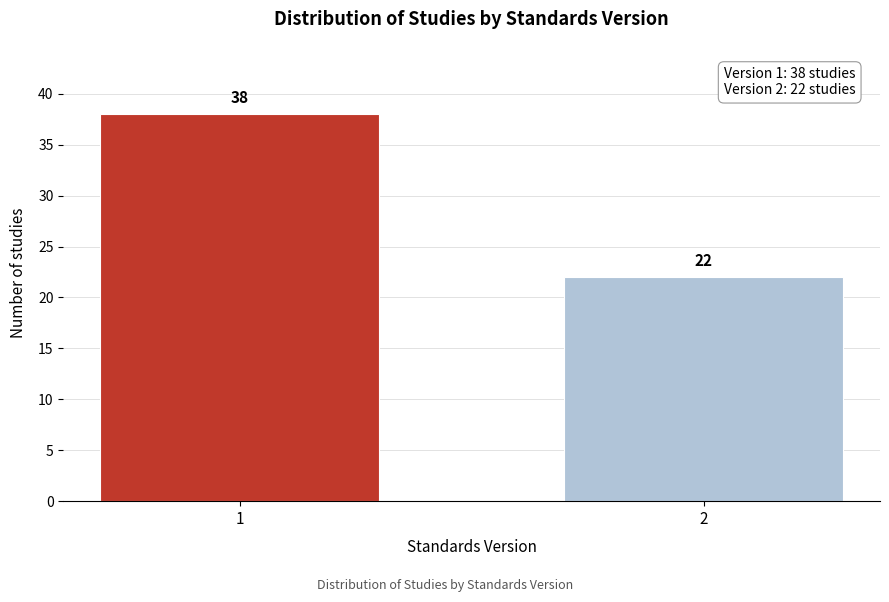

Reading right to left, extract all data points from this chart.

2=22	1=38